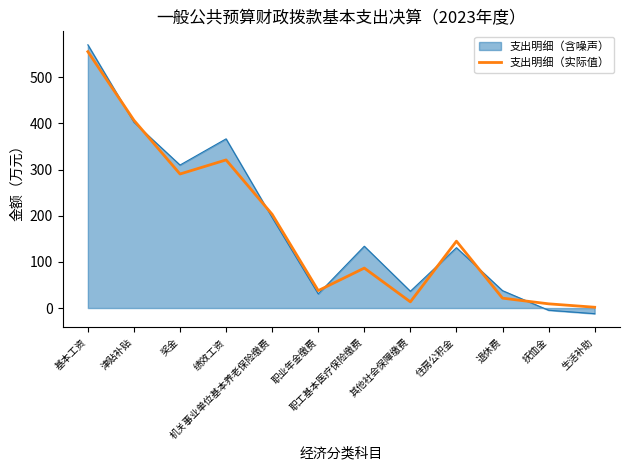

What position from the left is 其他社会保障缴费?

8